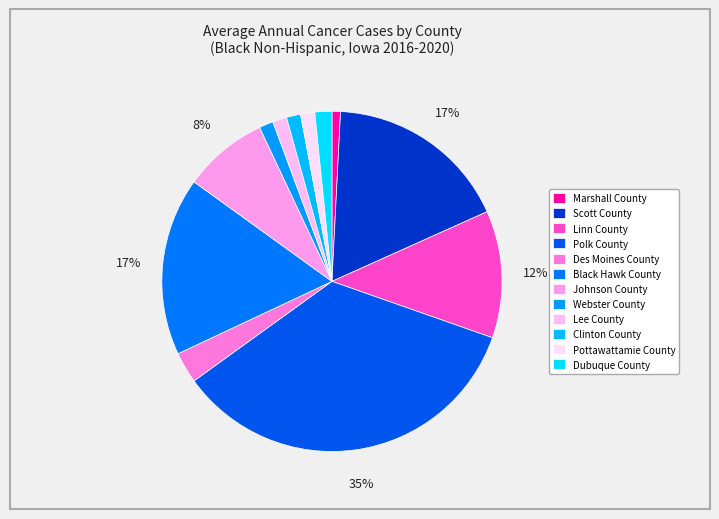

To the nearest percent, what is the average slice percentage?

8%